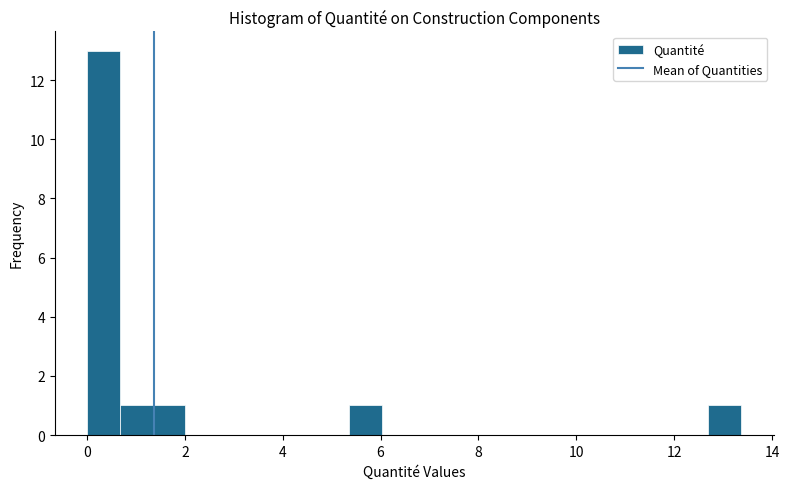

Around what value on the x-axis is the tallest bar? Give the approximate position of its centre, as read against the axis.

0.4